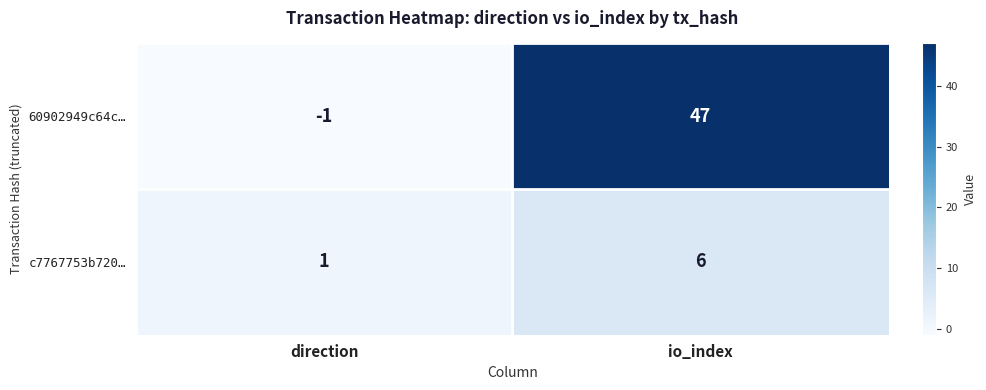

The value of 60902949c64c… at direction is -1. True or false?

True